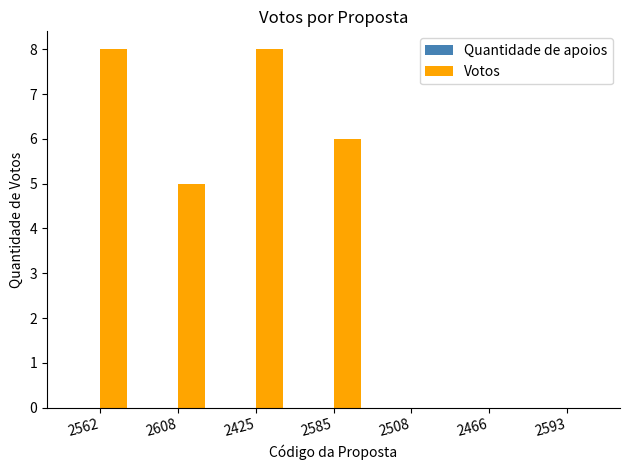

Where is the data nearest to the value 4?

2608